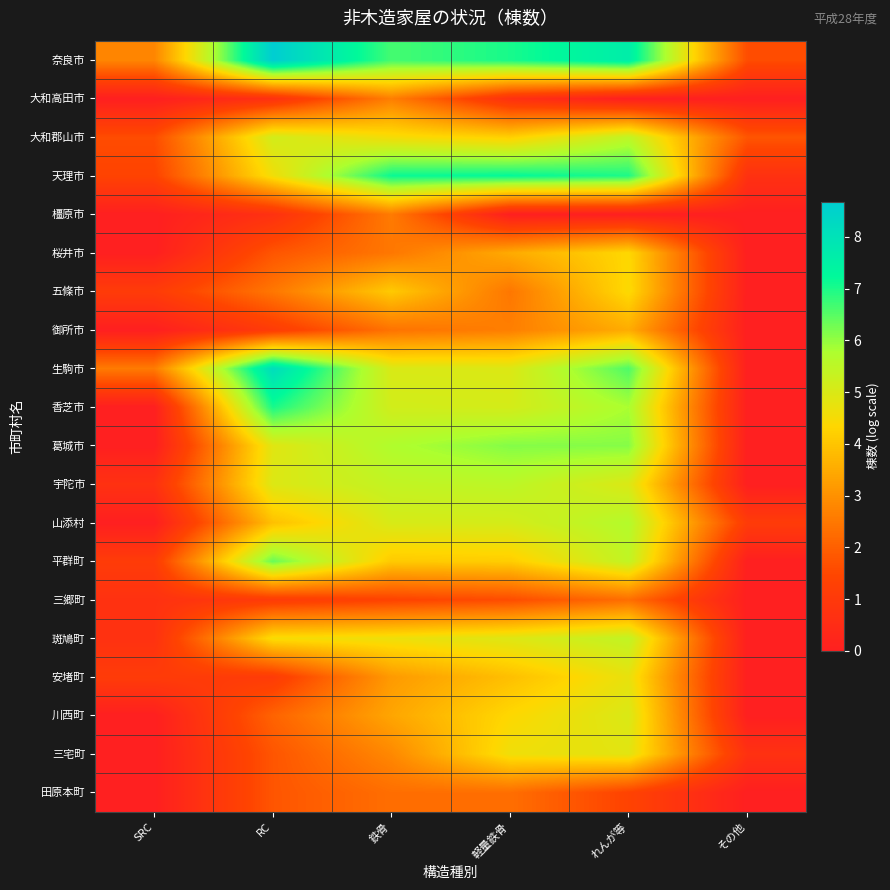

Which has a higher value, RC or 軽量鉄骨?

RC